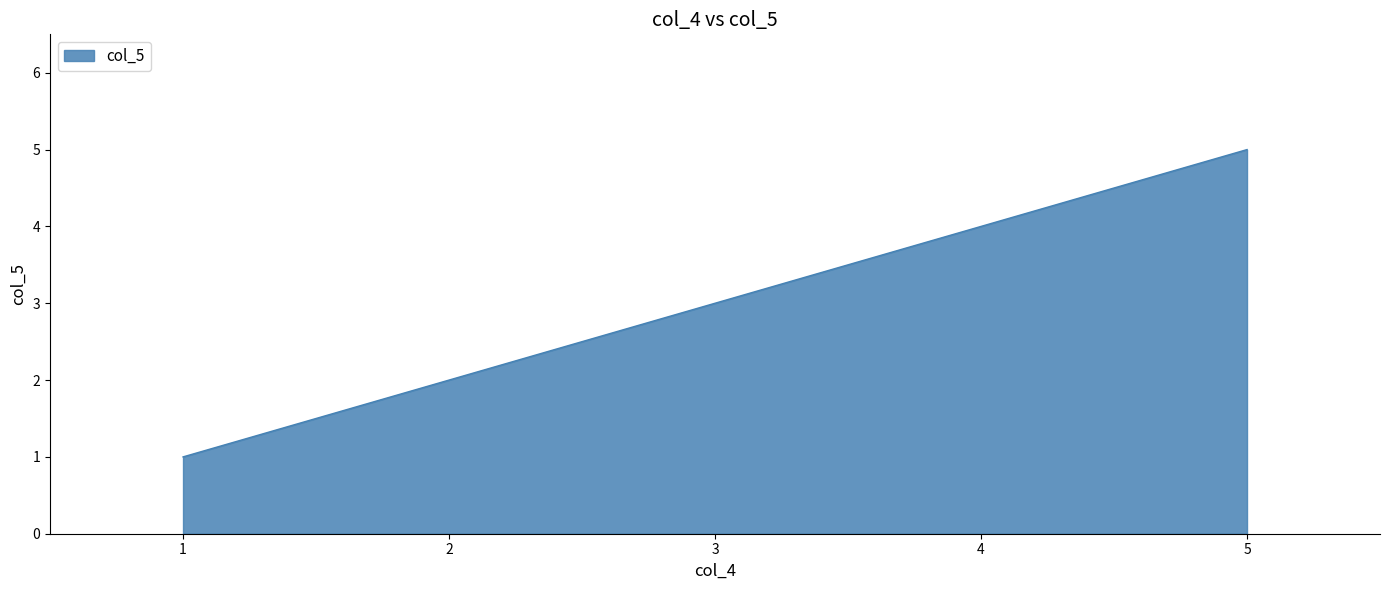

Rank the categories by value from lowest to highest.

1, 2, 3, 4, 5